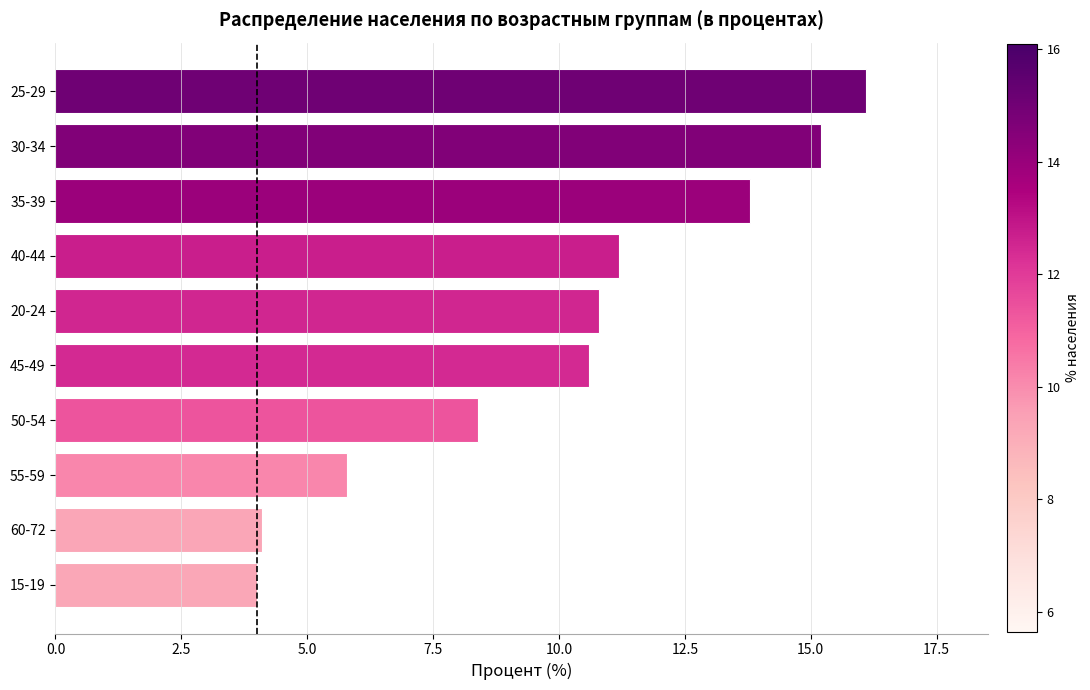

Reading bottom to top, extract all data points from this chart.

15-19=4.0	60-72=4.1	55-59=5.8	50-54=8.4	45-49=10.6	20-24=10.8	40-44=11.2	35-39=13.8	30-34=15.2	25-29=16.1